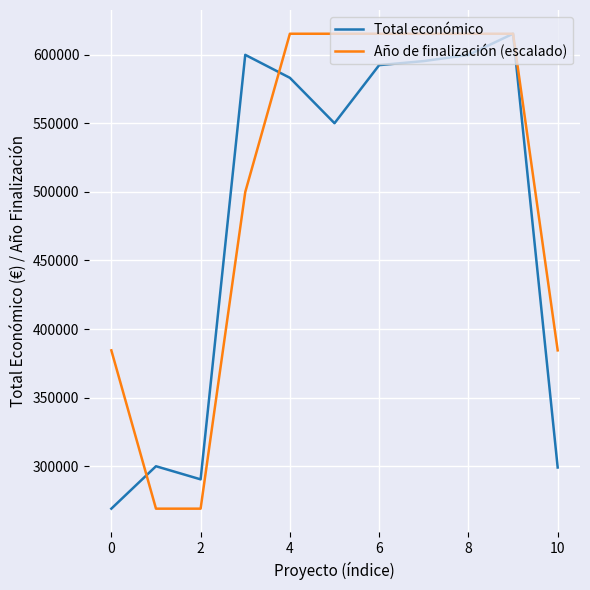

List the series in order of their overall mean, highest first.

Año de finalización (escalado), Total económico